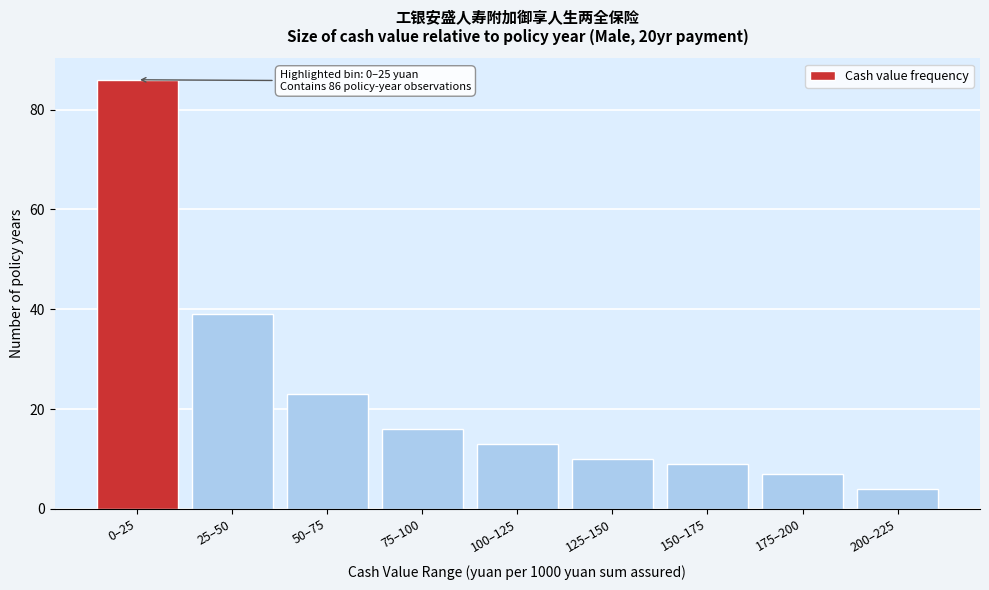

Reading right to left, extract all data points from this chart.

200–225=4	175–200=7	150–175=9	125–150=10	100–125=13	75–100=16	50–75=23	25–50=39	0–25=86